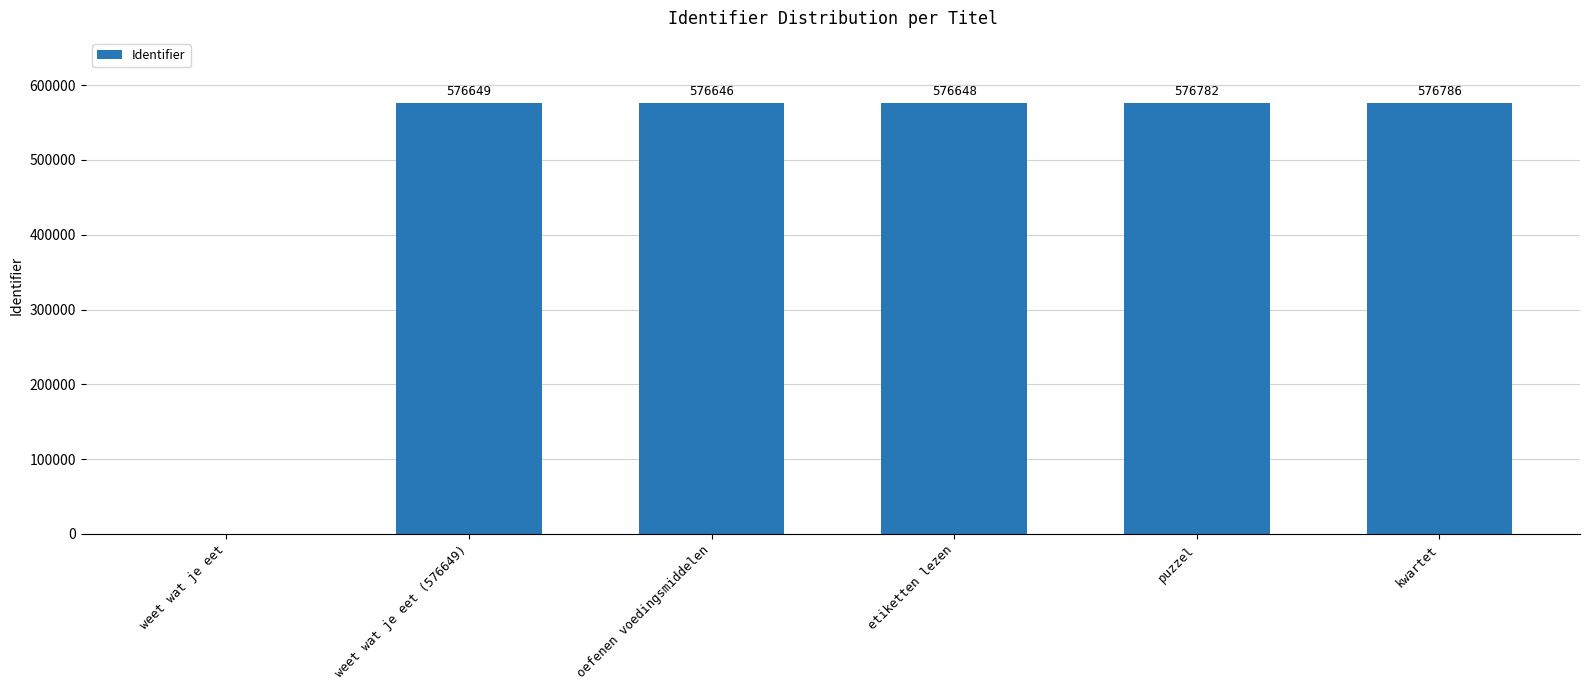

Is it true that the value at weet wat je eet is 224400?

False